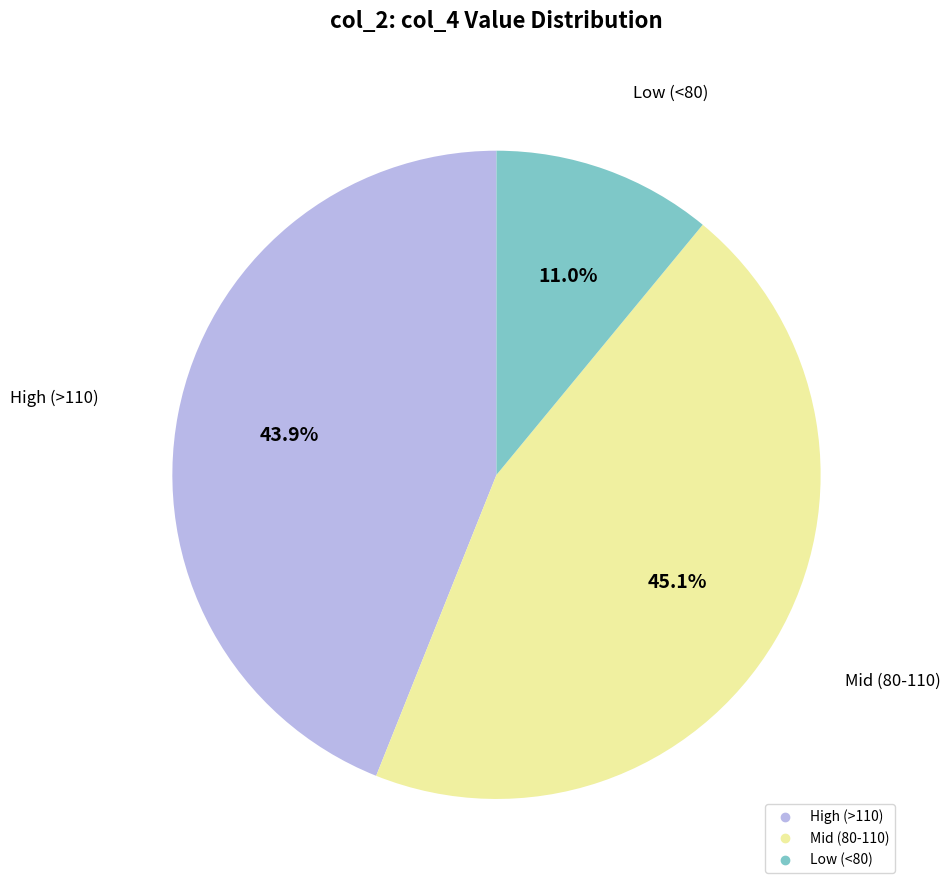

Is there any slice that represents more than half of the pie?

No